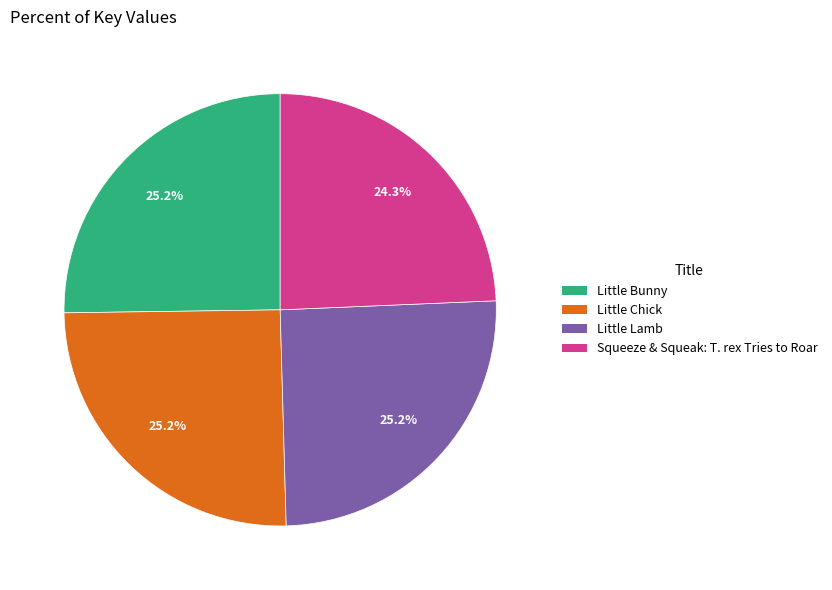

To the nearest percent, what is the difference between the largest and smallest slice percentages?

1%